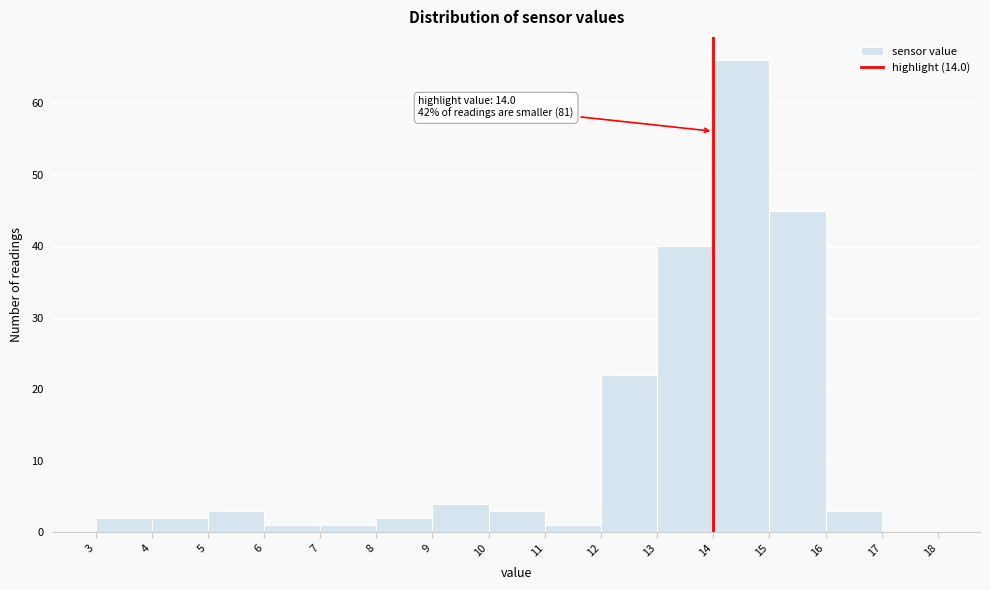

Which range on the x-axis has the tallest bar?

14 to 15